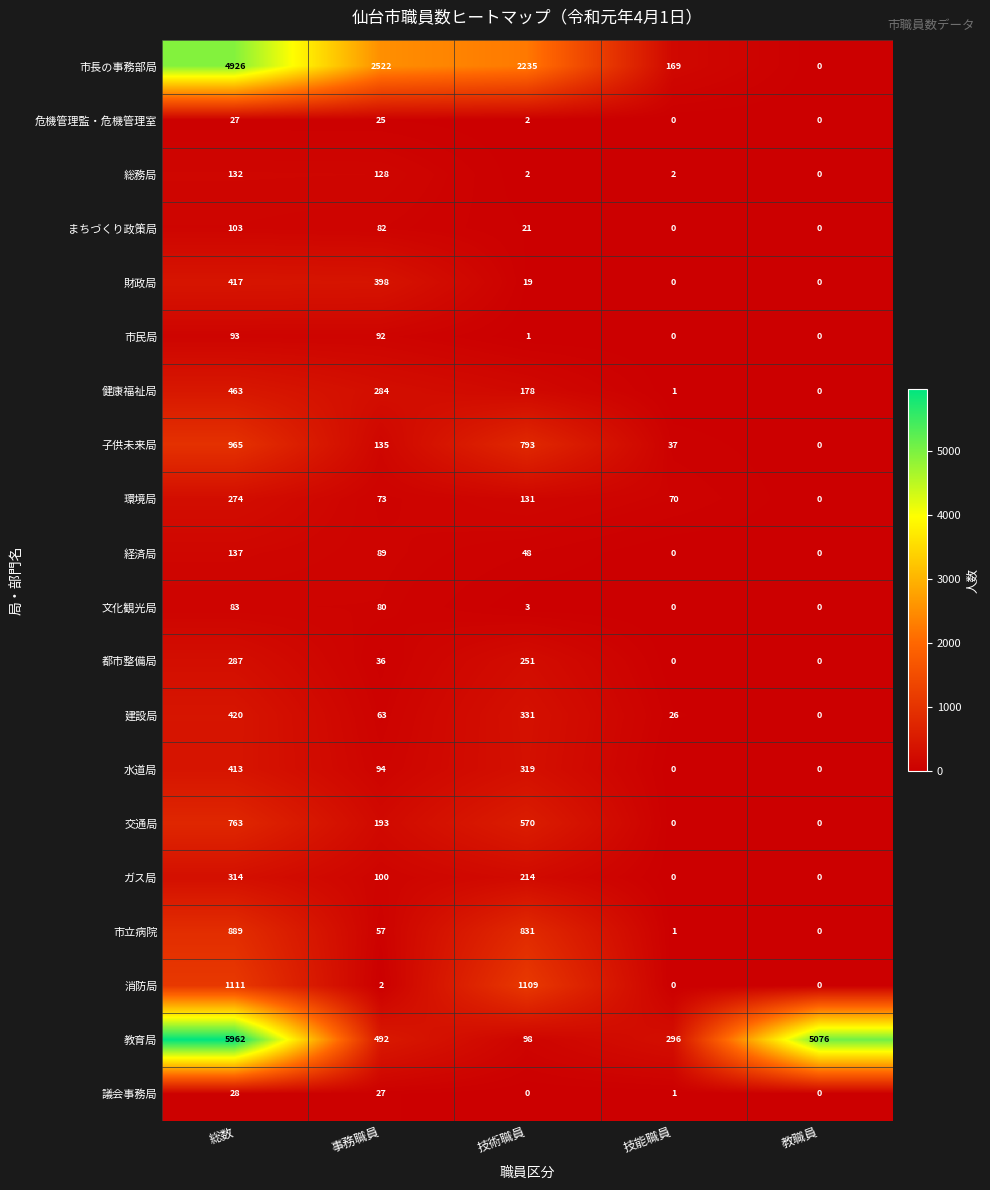

List the series in order of their peak value, highest first.

教育局, 市長の事務部局, 消防局, 子供未来局, 市立病院, 交通局, 健康福祉局, 建設局, 財政局, 水道局, ガス局, 都市整備局, 環境局, 経済局, 総務局, まちづくり政策局, 市民局, 文化観光局, 議会事務局, 危機管理監・危機管理室